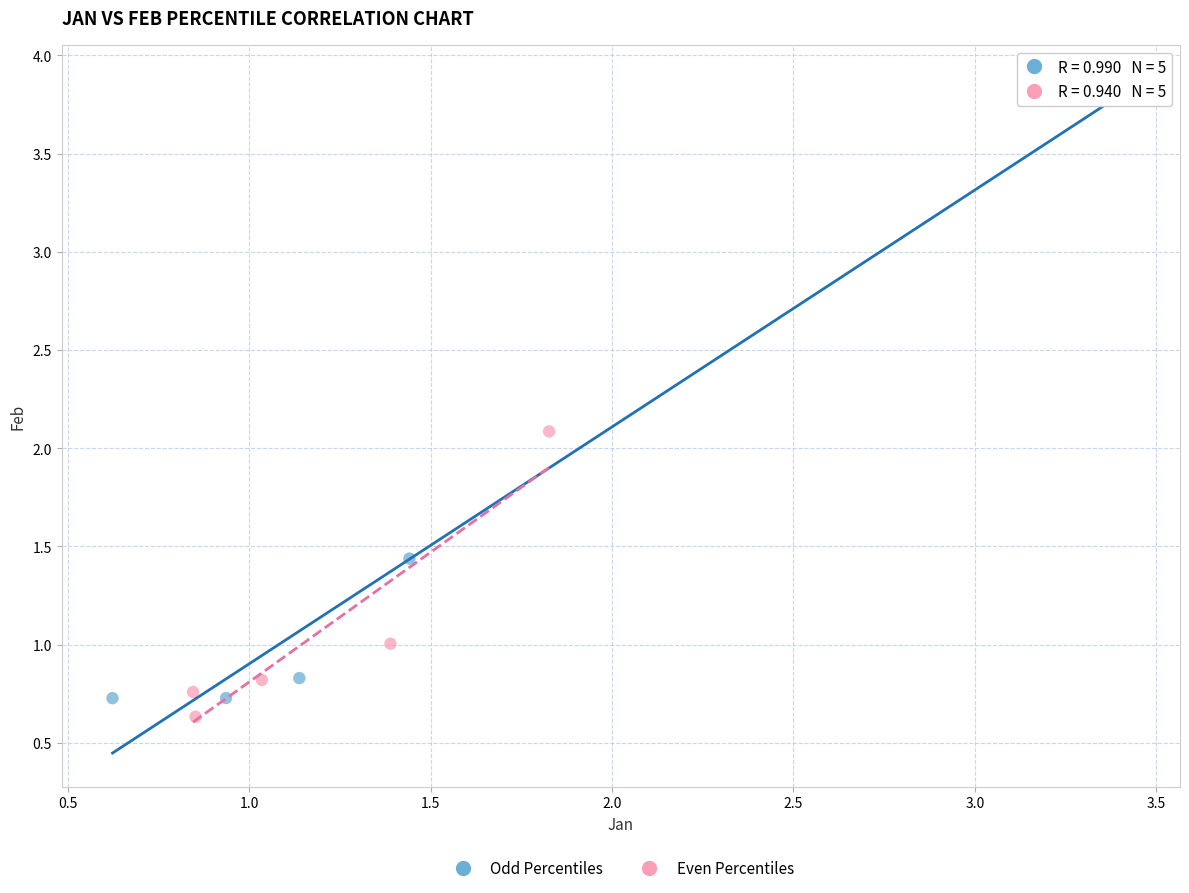

Which series has the widest spread of Y values?

Odd Percentiles